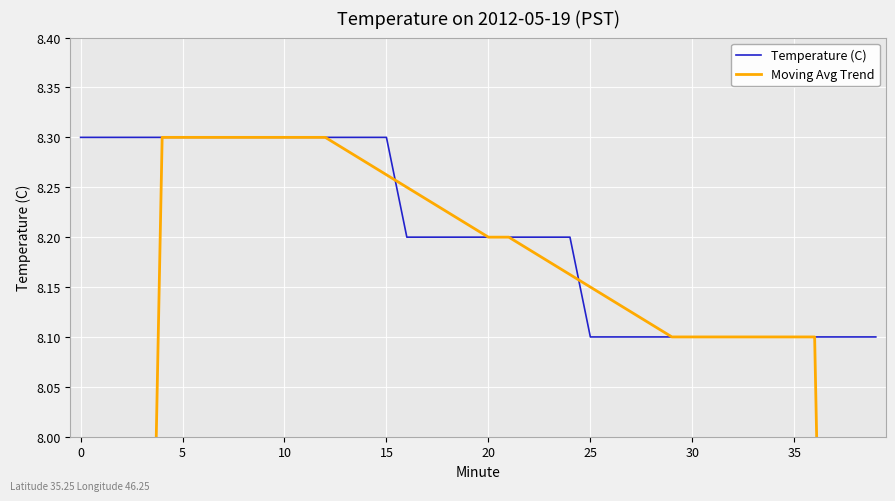

What is the total value across all series at 13?

16.6